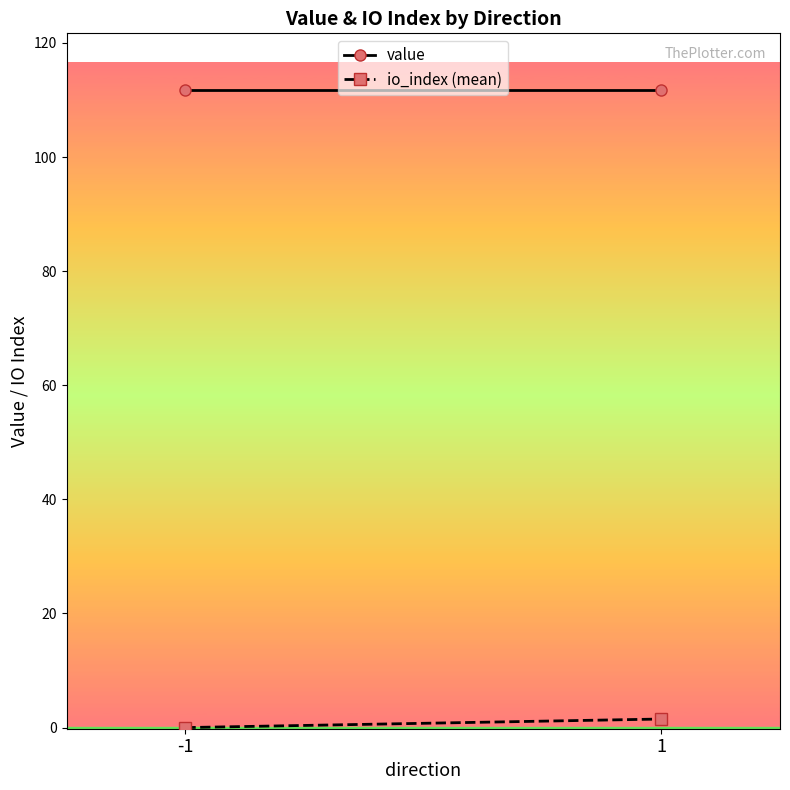

Is it true that io_index (mean) equals 0.9 at 1?

False